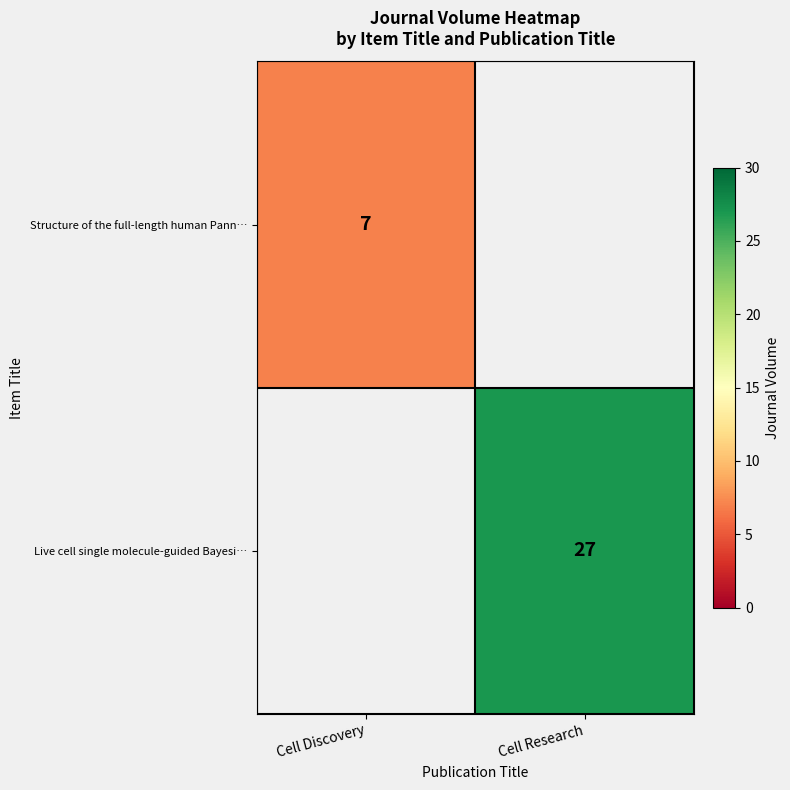

The Live cell single molecule-guided Bayesi… series shows 40 at Cell Research. True or false?

False